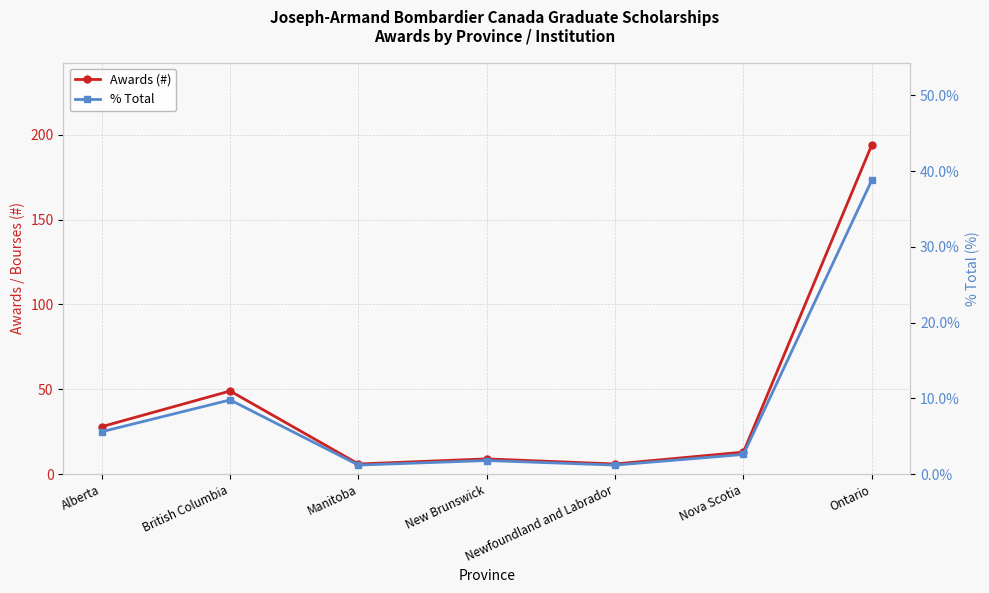

How many data points in Awards (#) are above 13?

3